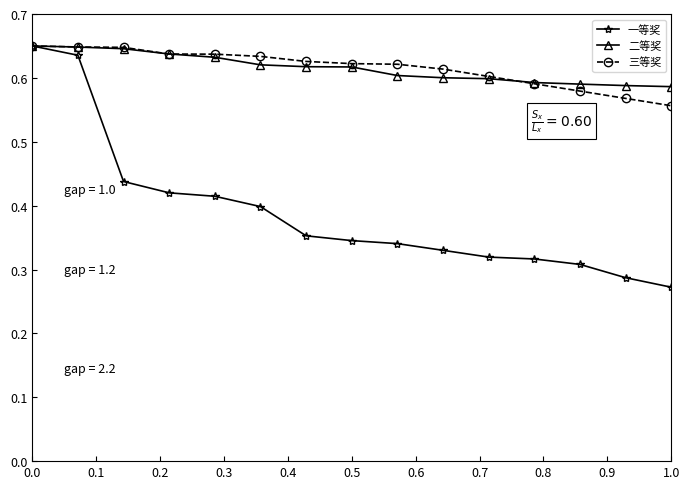

How many 三等奖 values are between 0 and 1?

15